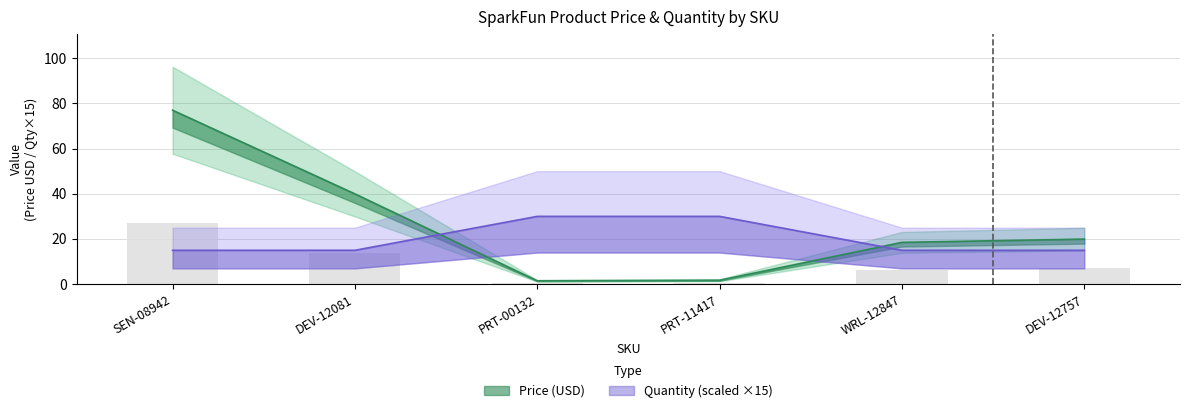

At which label does Quantity reach its peak?

PRT-00132